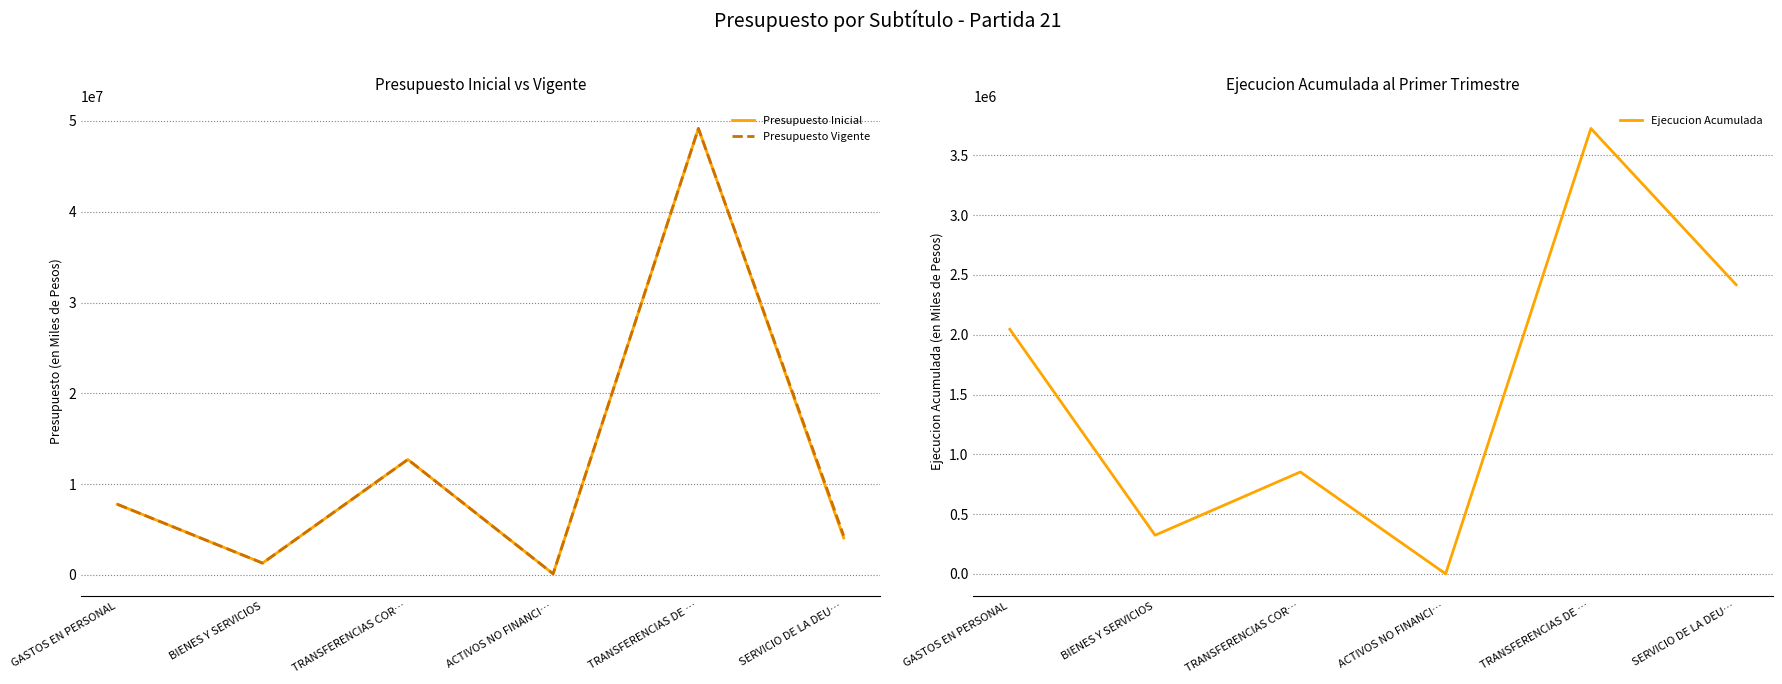

How many lines are shown in the chart?

3